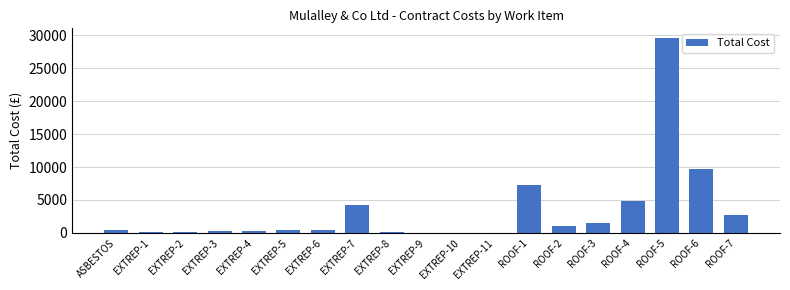

Are the bars horizontal?

No